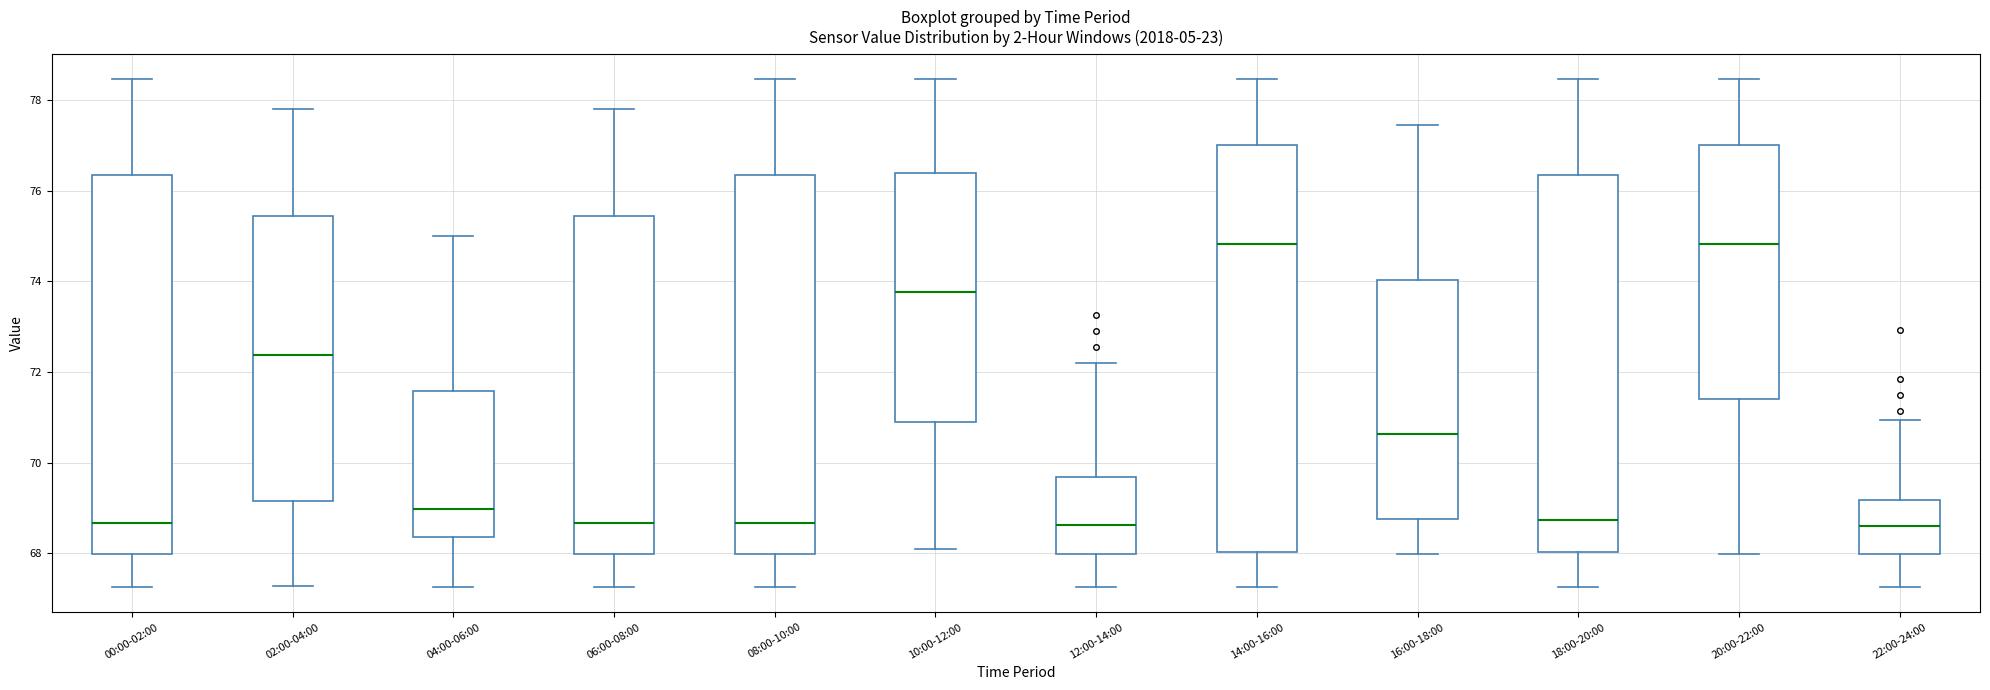

Reading left to right, read every box against the y-axis: the position of its median line, the range the box covers, and the ends of its whiskers. The values are not printed on the chart, so give them approximately, as read against the axis.

00:00-02:00: median 68.6, box 68.0 to 76.4, whiskers 67.2 to 78.4
02:00-04:00: median 72.4, box 69.2 to 75.4, whiskers 67.2 to 77.8
04:00-06:00: median 69.0, box 68.4 to 71.6, whiskers 67.2 to 75.0
06:00-08:00: median 68.6, box 68.0 to 75.4, whiskers 67.2 to 77.8
08:00-10:00: median 68.6, box 68.0 to 76.4, whiskers 67.2 to 78.4
10:00-12:00: median 73.8, box 71.0 to 76.4, whiskers 68.2 to 78.4
12:00-14:00: median 68.6, box 68.0 to 69.6, whiskers 67.2 to 72.2
14:00-16:00: median 74.8, box 68.0 to 77.0, whiskers 67.2 to 78.4
16:00-18:00: median 70.6, box 68.8 to 74.0, whiskers 68.0 to 77.4
18:00-20:00: median 68.8, box 68.0 to 76.4, whiskers 67.2 to 78.4
20:00-22:00: median 74.8, box 71.4 to 77.0, whiskers 68.0 to 78.4
22:00-24:00: median 68.6, box 68.0 to 69.2, whiskers 67.2 to 71.0